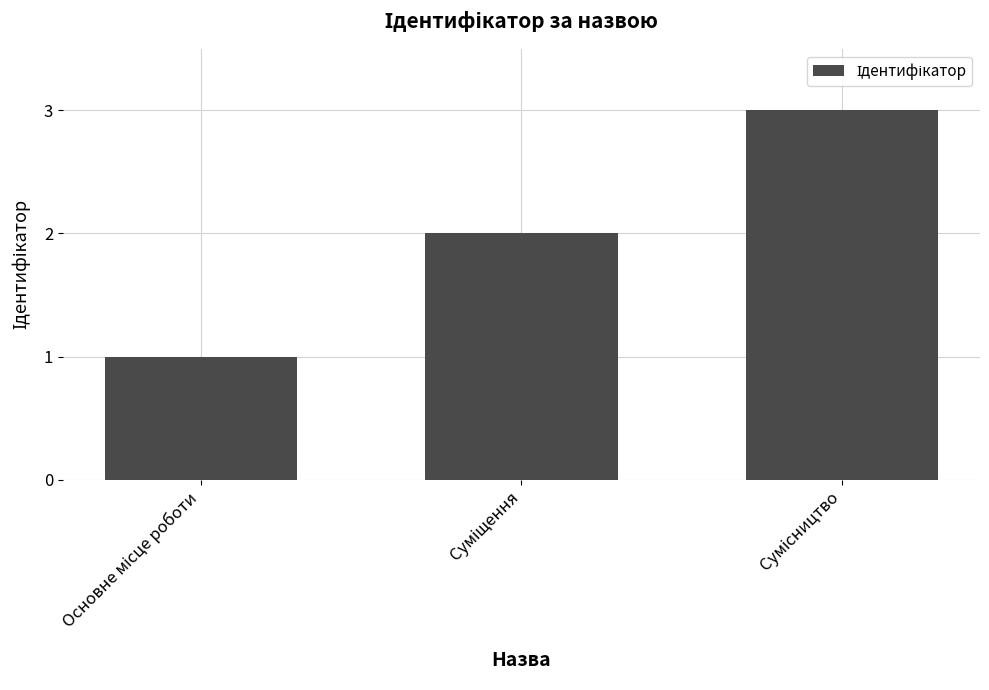

What is the greatest value displayed?

3